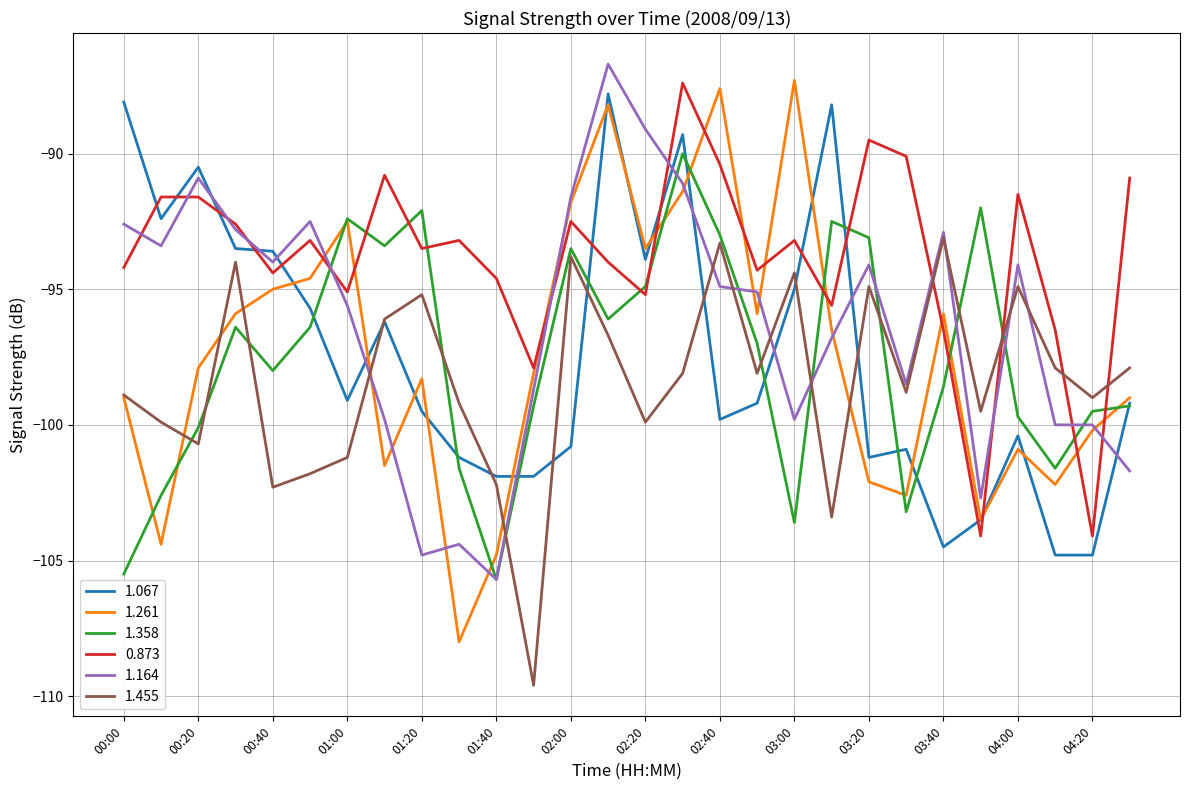

What is the highest value of the 1.164 series?

-86.7